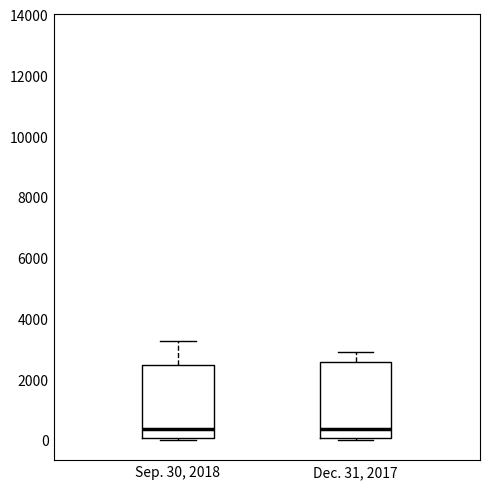

Where is the upper edge of the box for Sep. 30, 2018 on the y-axis? The values are not printed on the chart, so give them approximately, as read against the axis.

2400